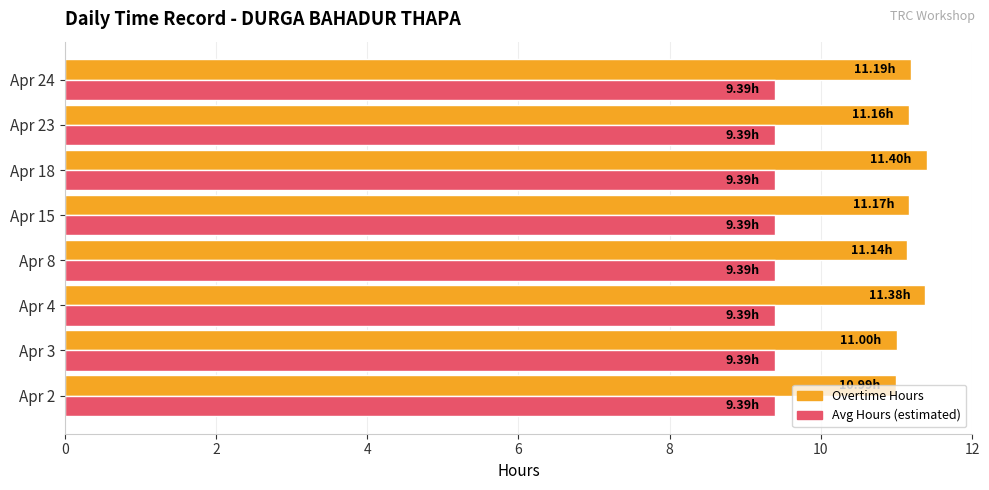

What is the total value across all series at Apr 3?

20.4